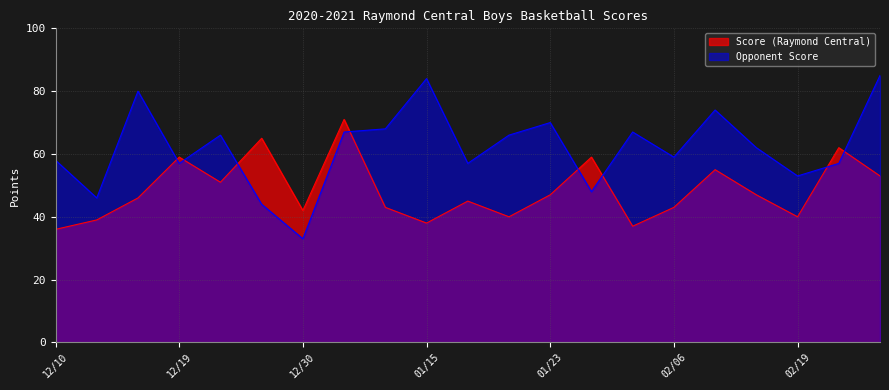

What is the maximum value shown in the chart?

85